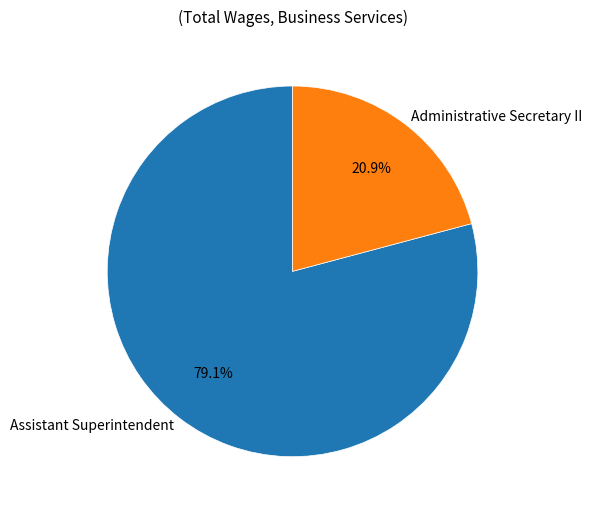

Does Assistant Superintendent account for over 50% of the chart?

Yes